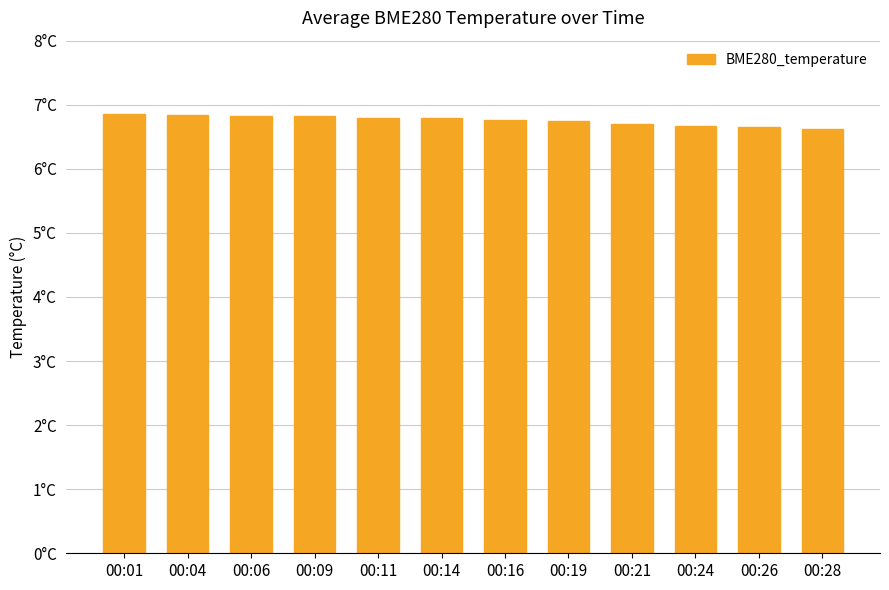

Are the bars grouped side by side (vs. stacked)?

No